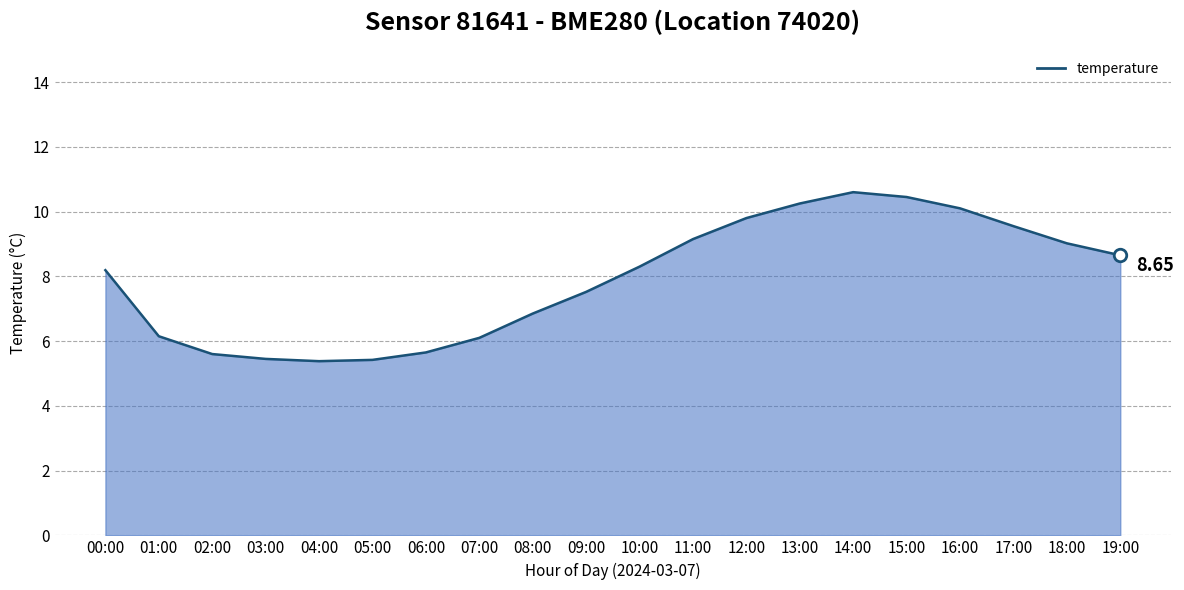

What is the ratio of the value at 15:00 to the value at 03:00?

1.9